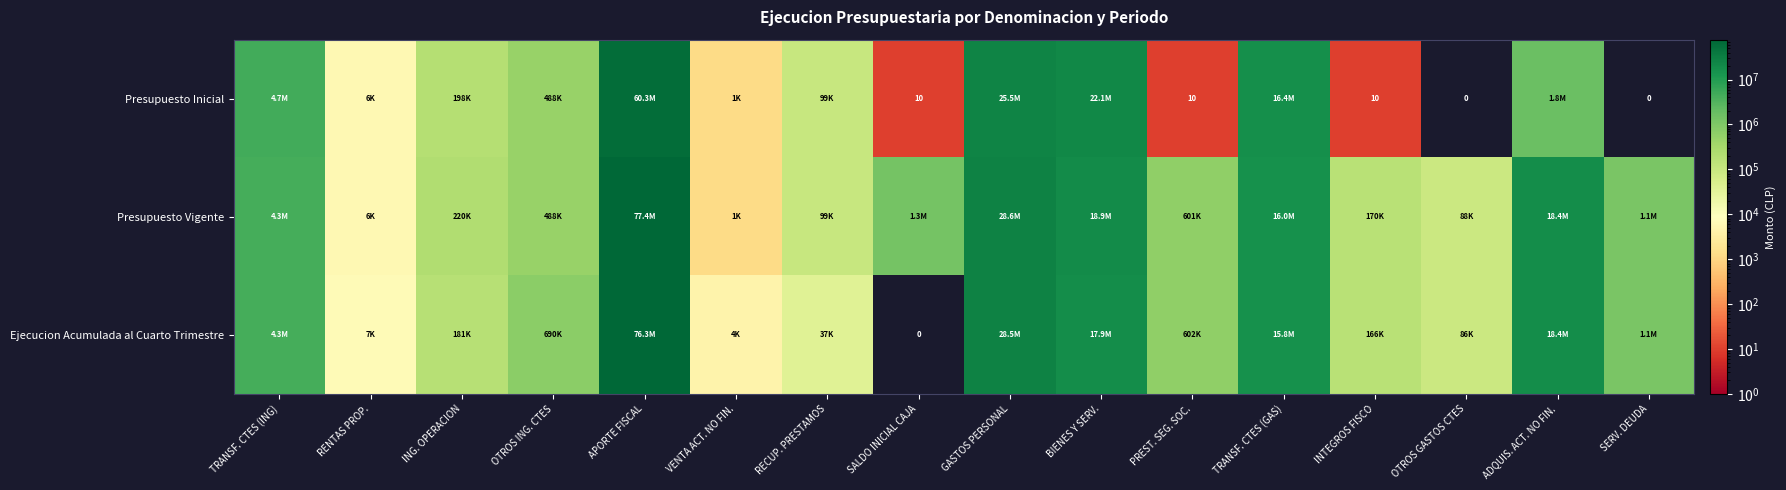

What is the spread (max minus min) of values at TRANSF. CTES (GAS)?

538766